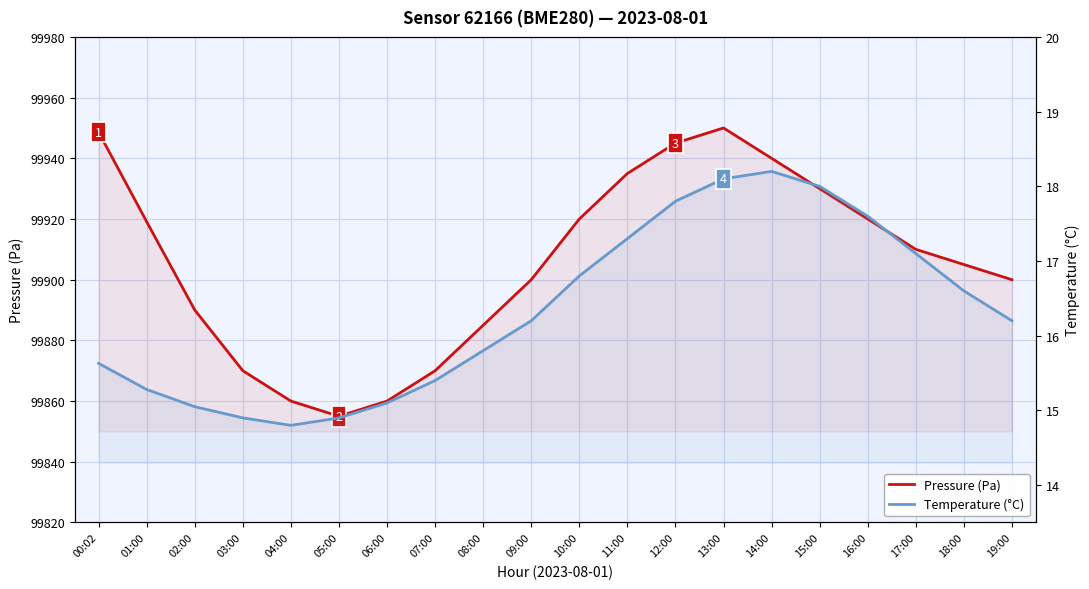

Where does the Pressure (Pa) series first go above 99910?

00:02